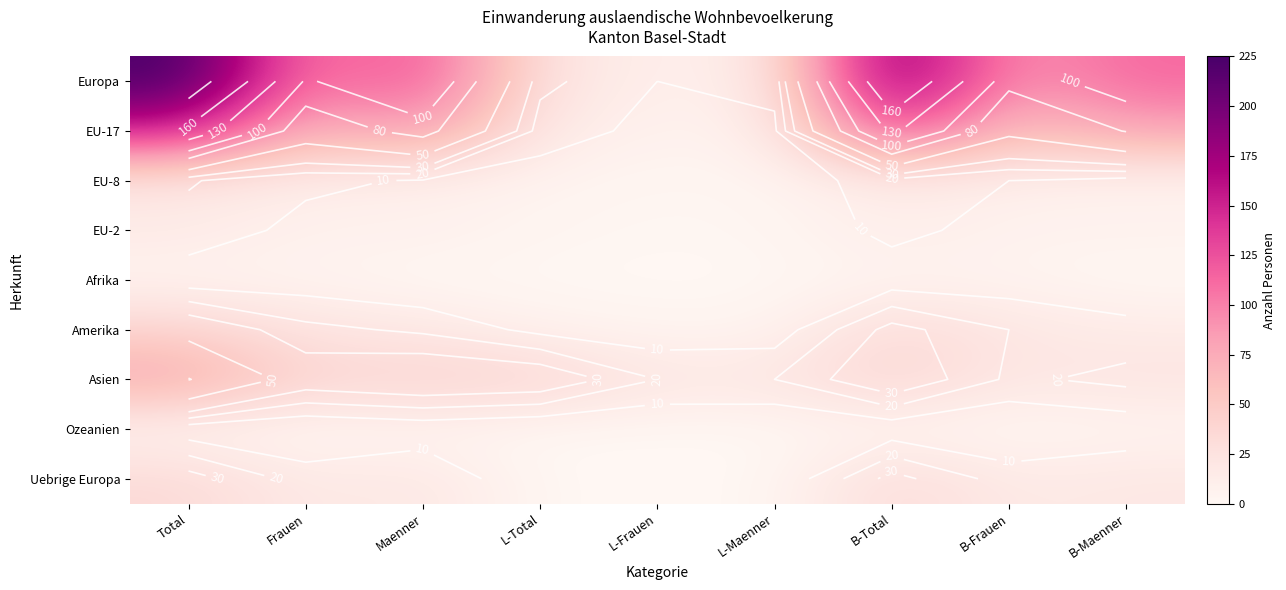

What is the sum of all EU-8 values?

84